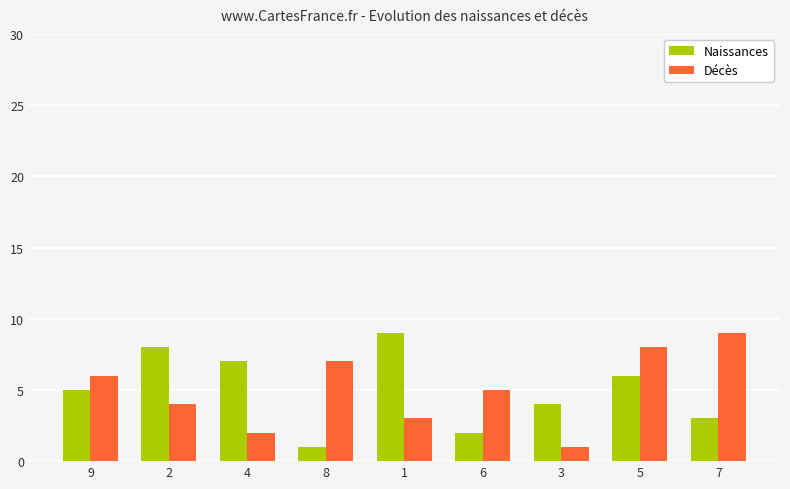

How many values in the Naissances series are below 5?

4